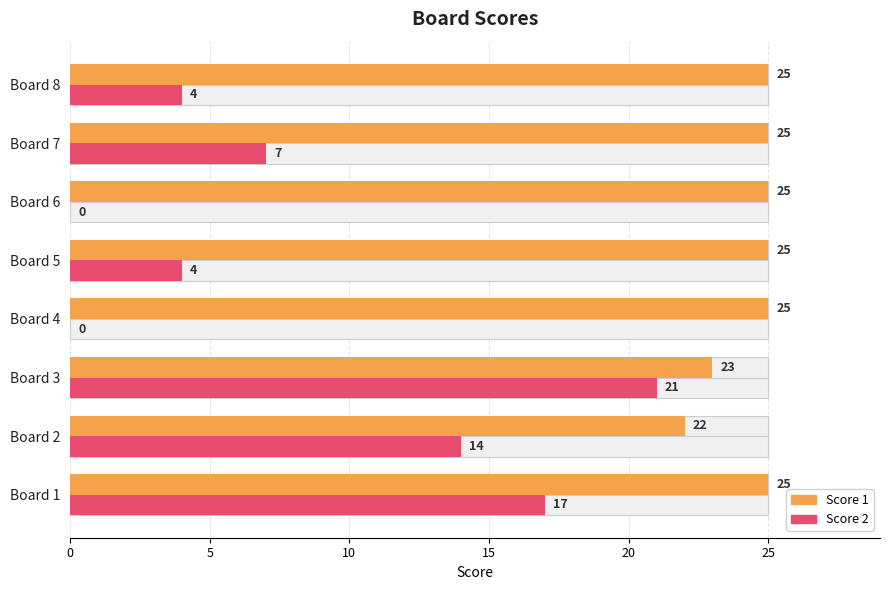

Is the value of Score 2 at Board 8 greater than the value of Score 1 at Board 4?

No